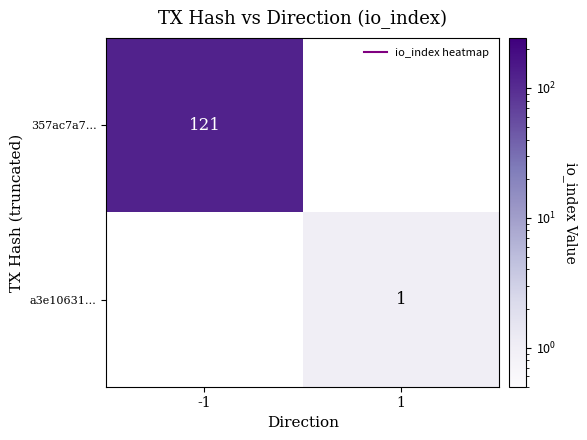

Between -1 and 1, which is larger?

-1